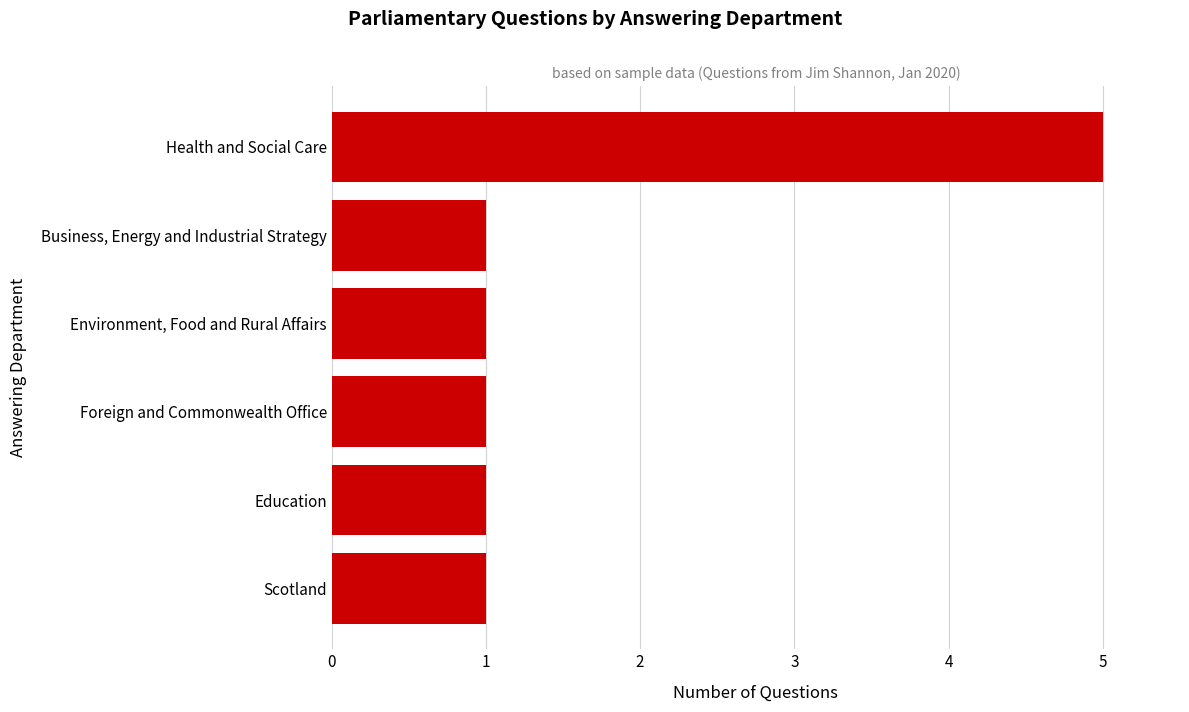

How many values are between 1 and 2?

5